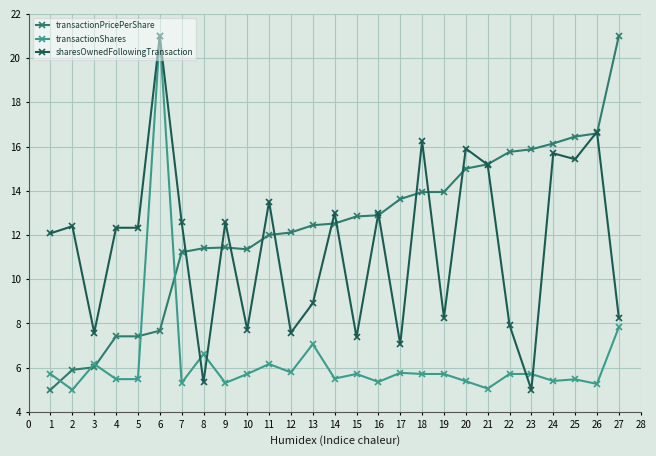

Does the chart have visible grid lines?

Yes